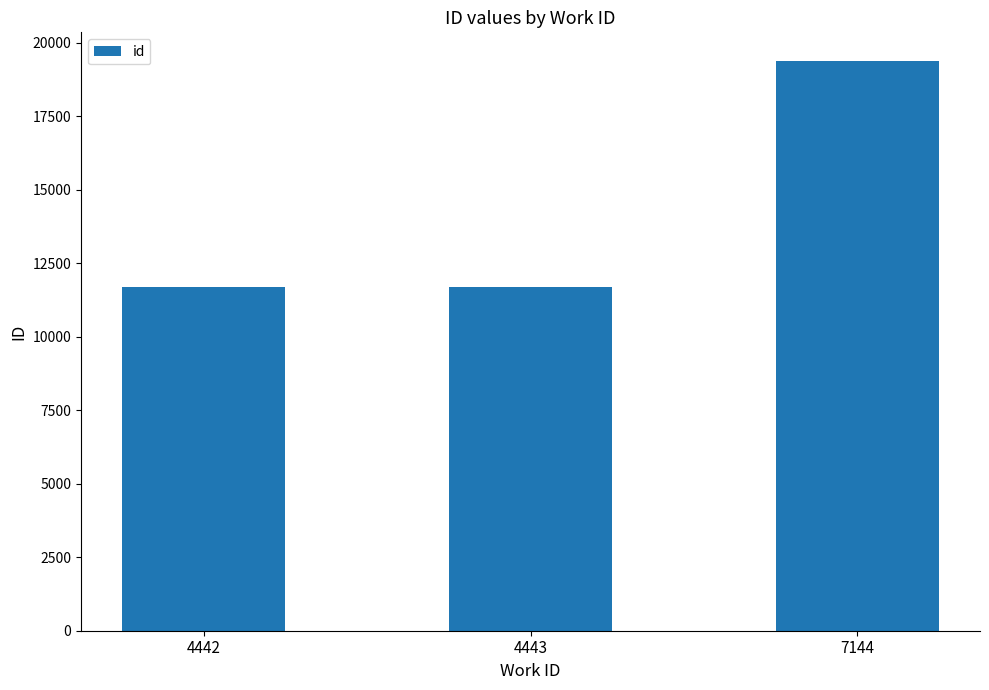

What is the ratio of the value at 4443 to the value at 4442?

1.0